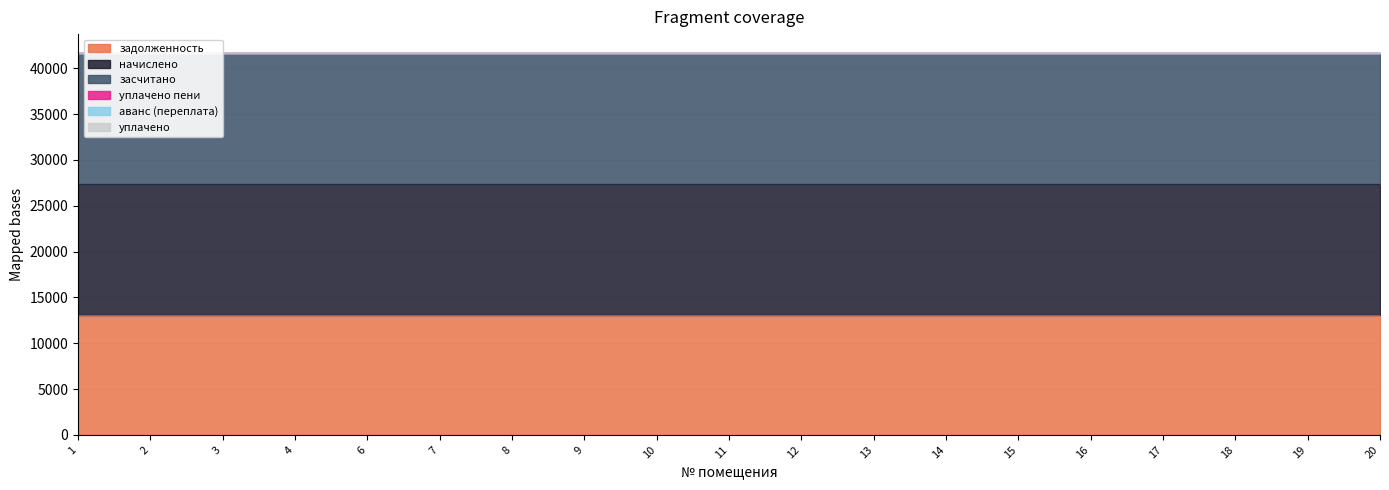

Which category has the lowest value in the уплачено пени series?

1